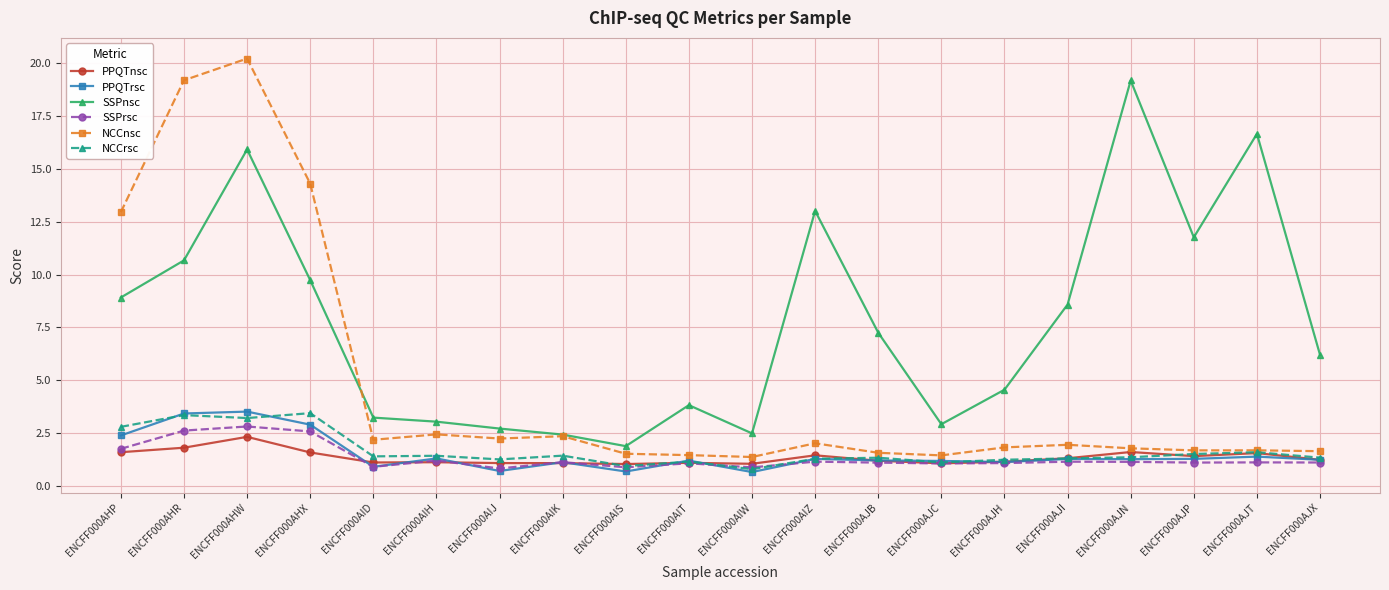

Between ENCFF000AJN and ENCFF000AJX, which series saw the biggest shift?

SSPnsc